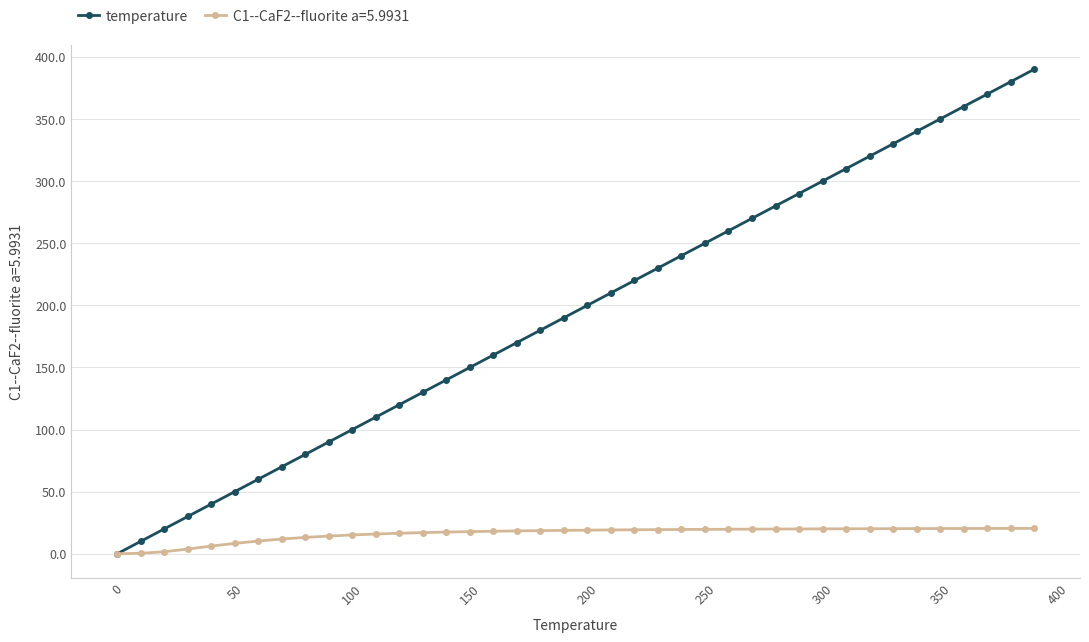

What is the value of the C1--CaF2--fluorite a=5.9931 point at the 39th from the left?

20.4